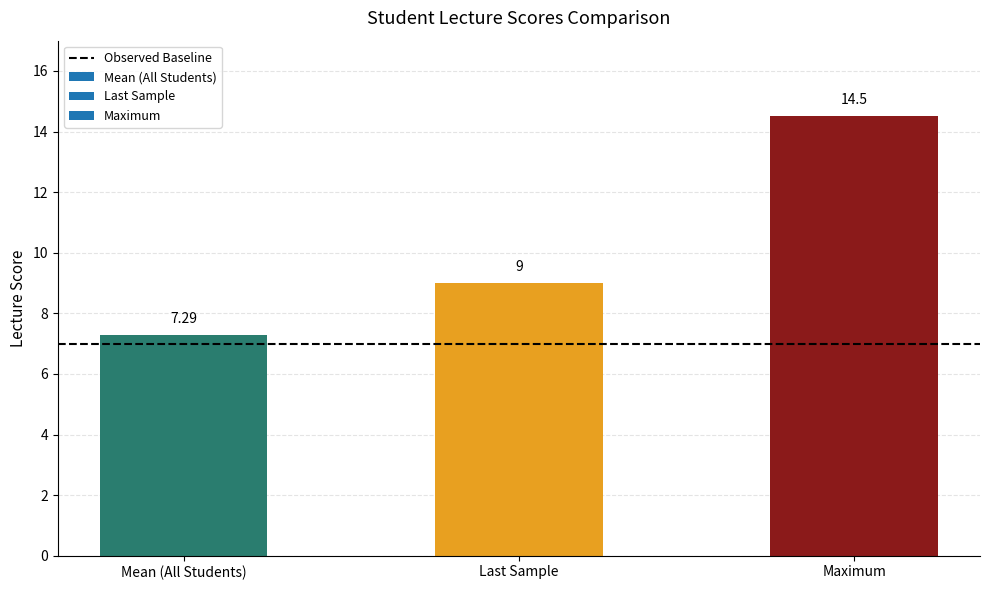

Rank the categories by value from highest to lowest.

Maximum, Last Sample, Mean (All Students)